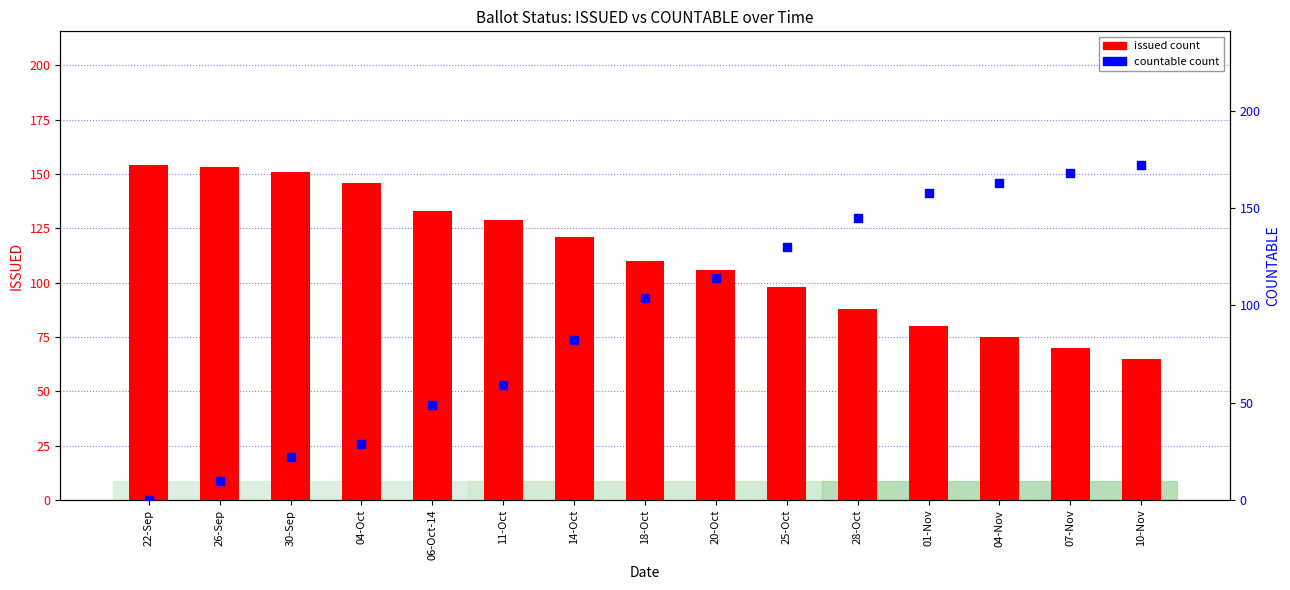

Which series reaches the minimum Y coordinate?

countable (within sample)